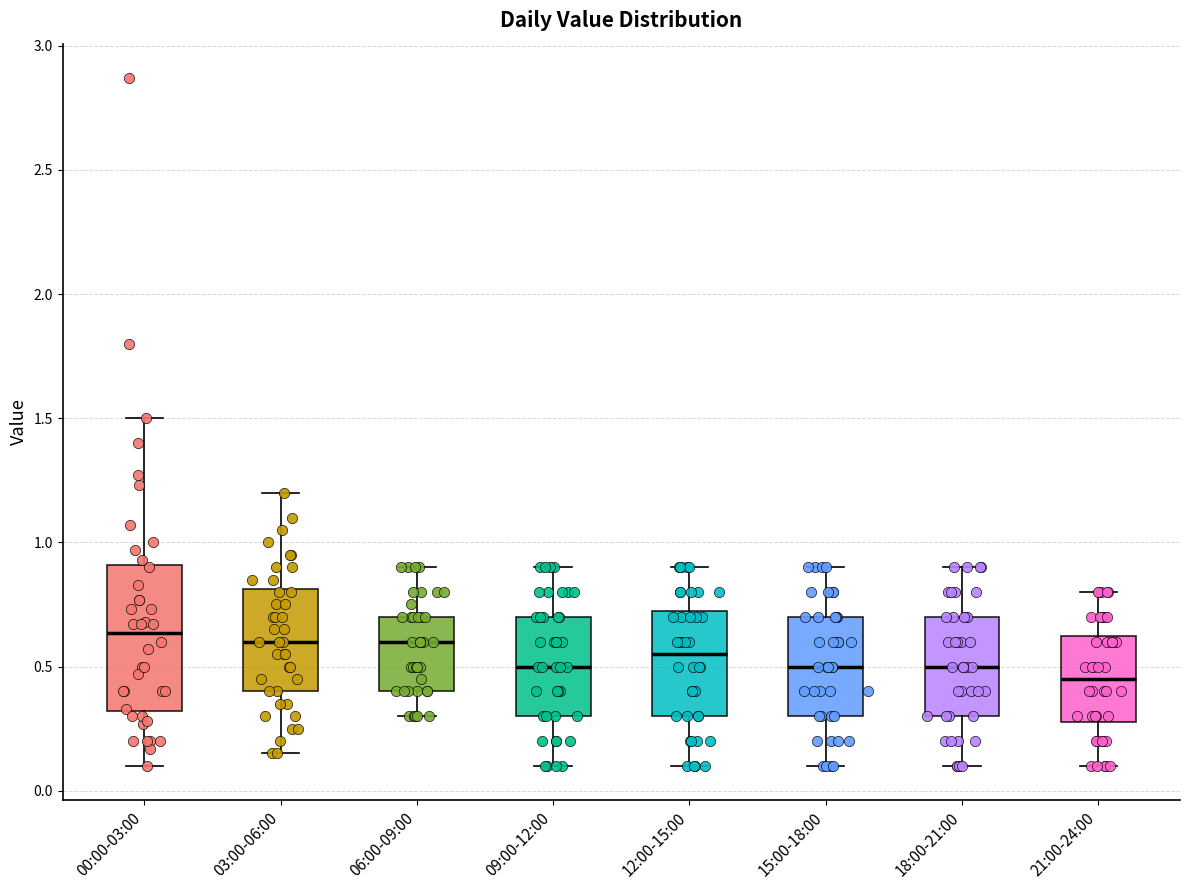

Reading left to right, read every box against the y-axis: the position of its median line, the range the box covers, and the ends of its whiskers. The values are not printed on the chart, so give them approximately, as read against the axis.

00:00-03:00: median 0.65, box 0.30 to 0.90, whiskers 0.10 to 1.50
03:00-06:00: median 0.60, box 0.40 to 0.80, whiskers 0.15 to 1.20
06:00-09:00: median 0.60, box 0.40 to 0.70, whiskers 0.30 to 0.90
09:00-12:00: median 0.50, box 0.30 to 0.70, whiskers 0.10 to 0.90
12:00-15:00: median 0.55, box 0.30 to 0.75, whiskers 0.10 to 0.90
15:00-18:00: median 0.50, box 0.30 to 0.70, whiskers 0.10 to 0.90
18:00-21:00: median 0.50, box 0.30 to 0.70, whiskers 0.10 to 0.90
21:00-24:00: median 0.45, box 0.30 to 0.65, whiskers 0.10 to 0.80